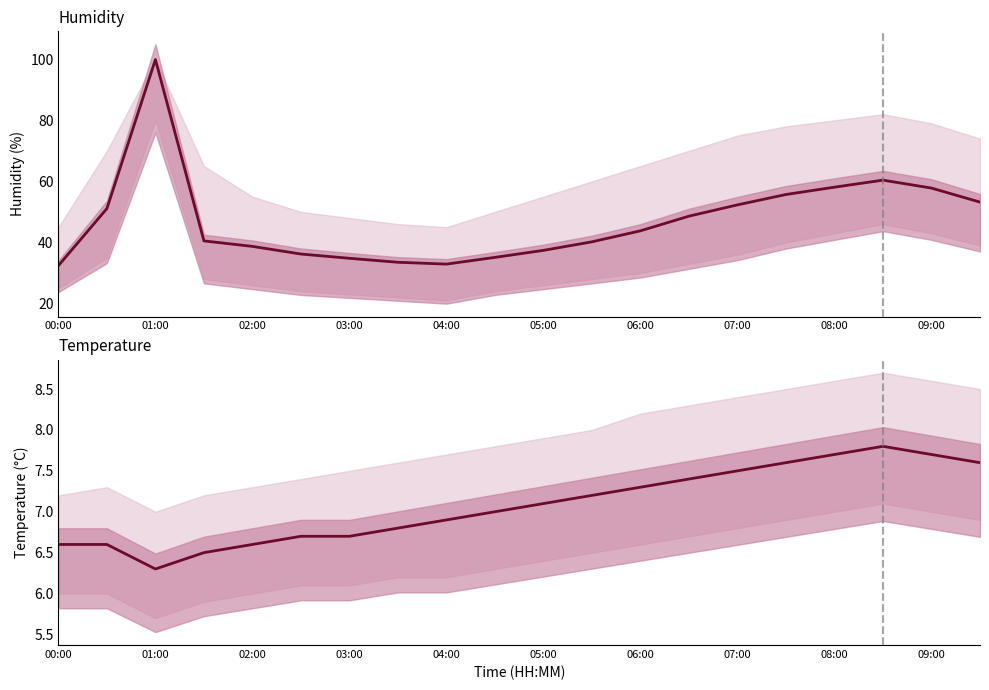

In temperature, how many points are higher than both neighbors (excluding endpoints)?

1